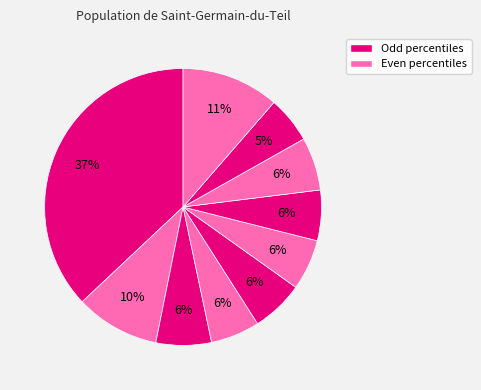

How many slices are in this pie chart?

10